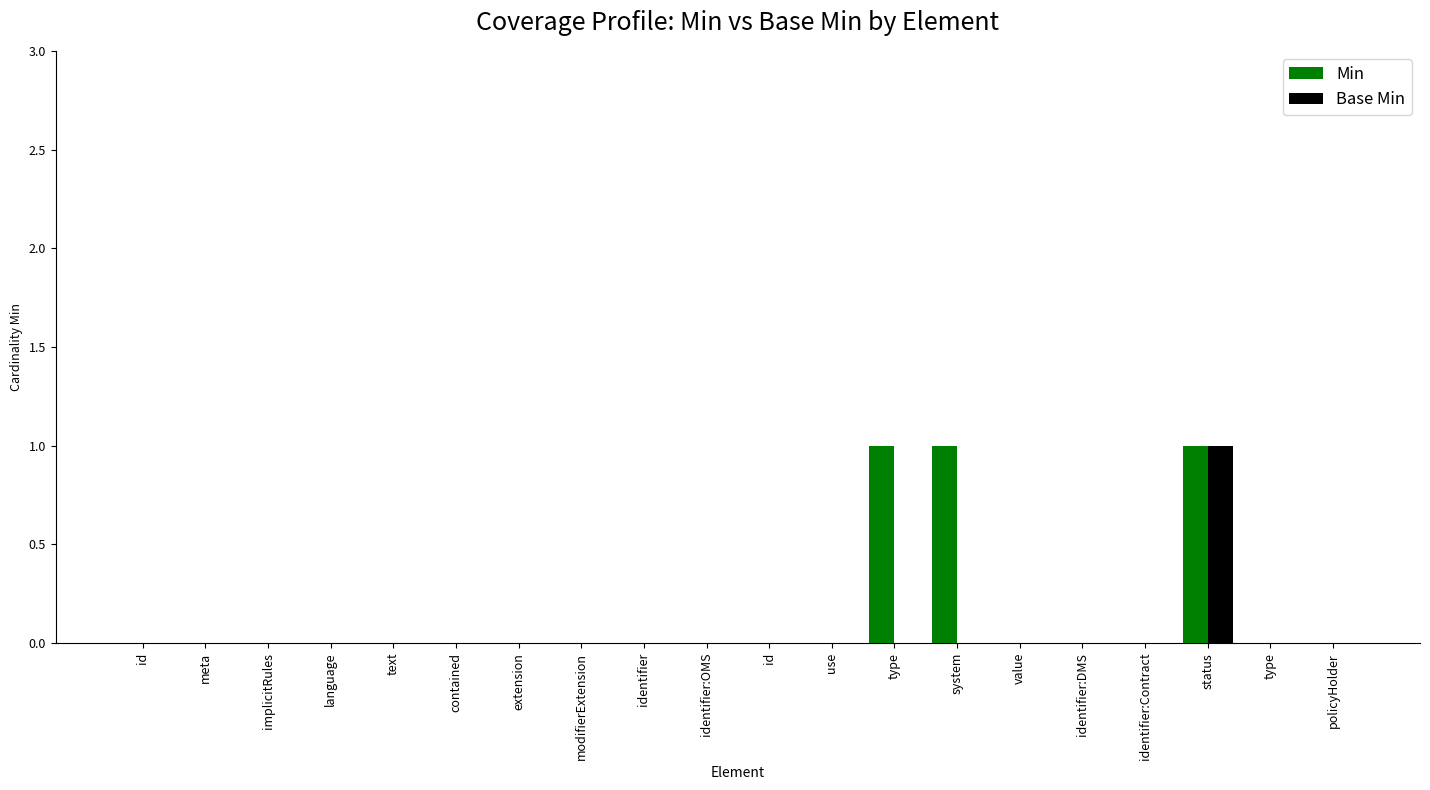

Reading left to right, what are all the values shown in this chart?

Min: 0	0	0	0	0	0	0	0	0	0	0	0	1	1	0	0	0	1	0	0
Base Min: 0	0	0	0	0	0	0	0	0	0	0	0	0	0	0	0	0	1	0	0